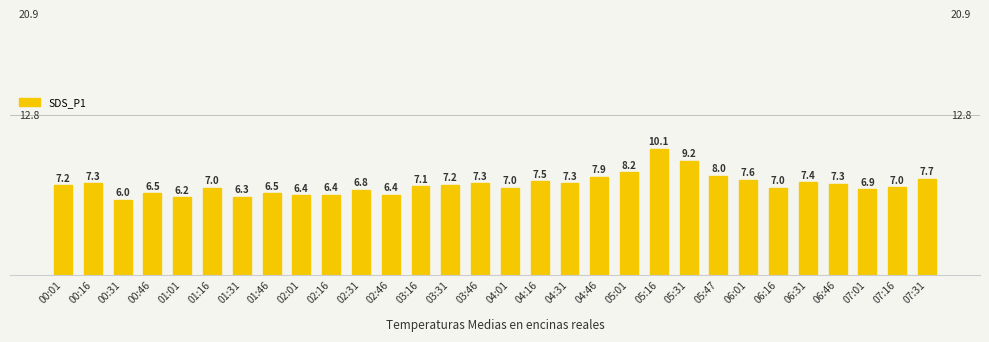

What is the average value?

7.2